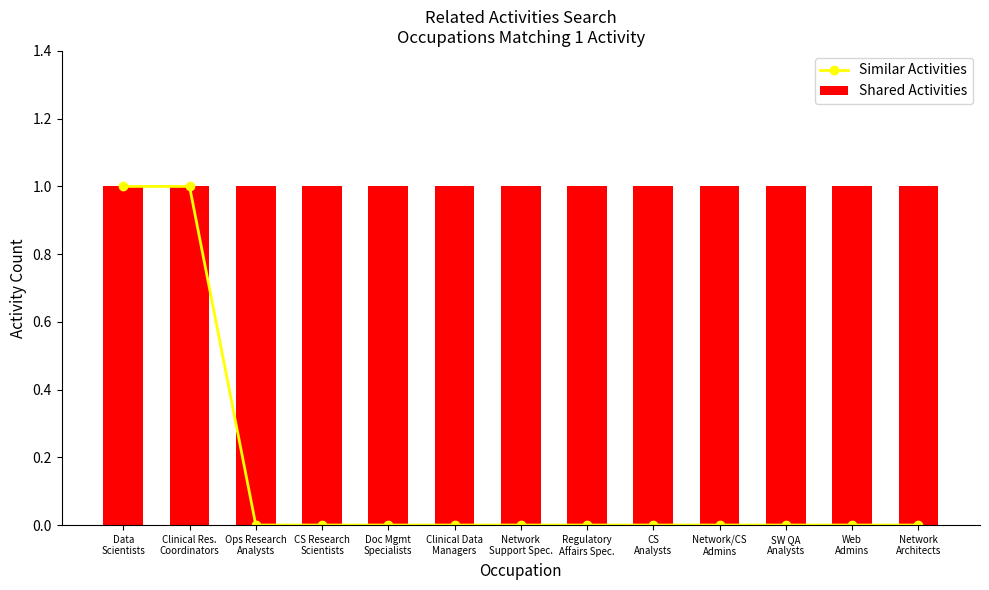

Is the value of Shared Activities at Web
Admins greater than the value of Similar Activities at SW QA
Analysts?

Yes